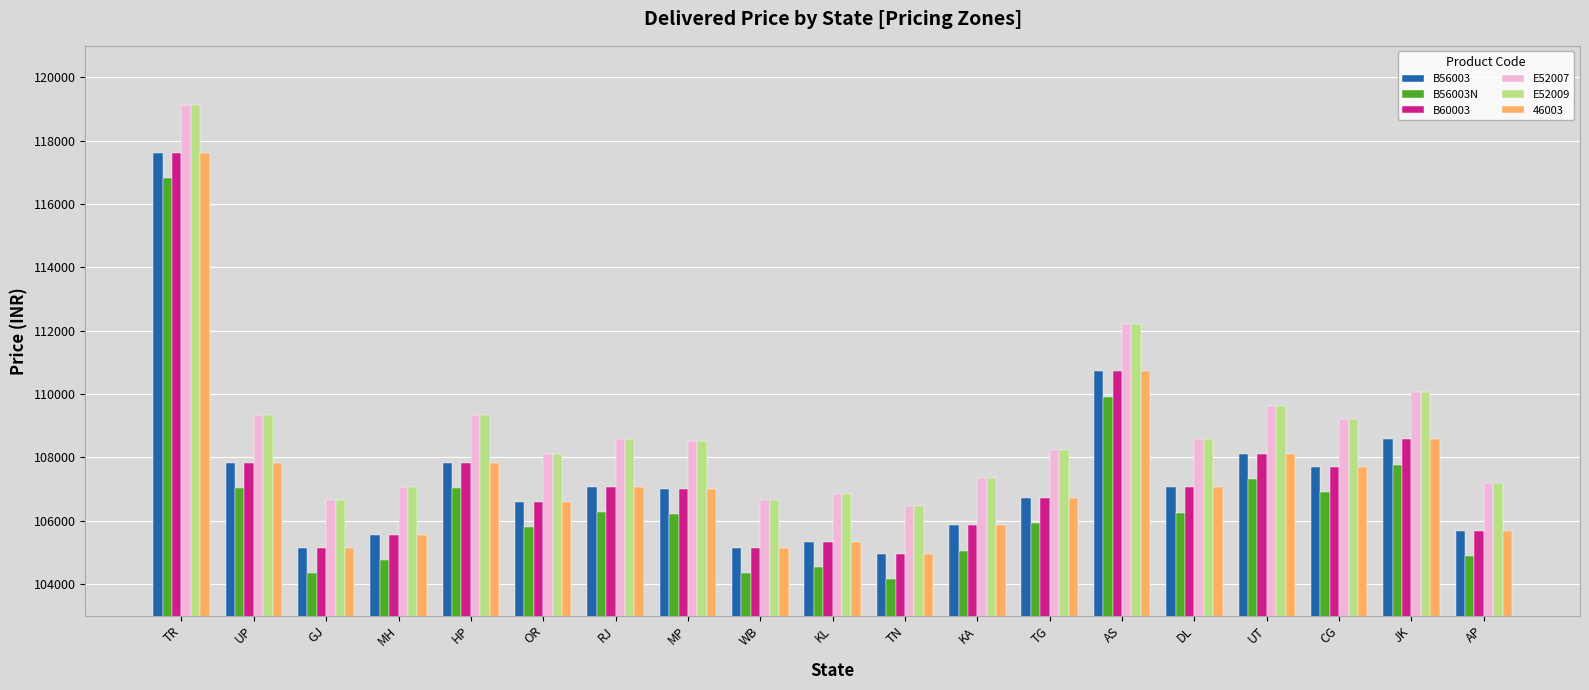

At how many categories does at least one series exceed 104274?

19